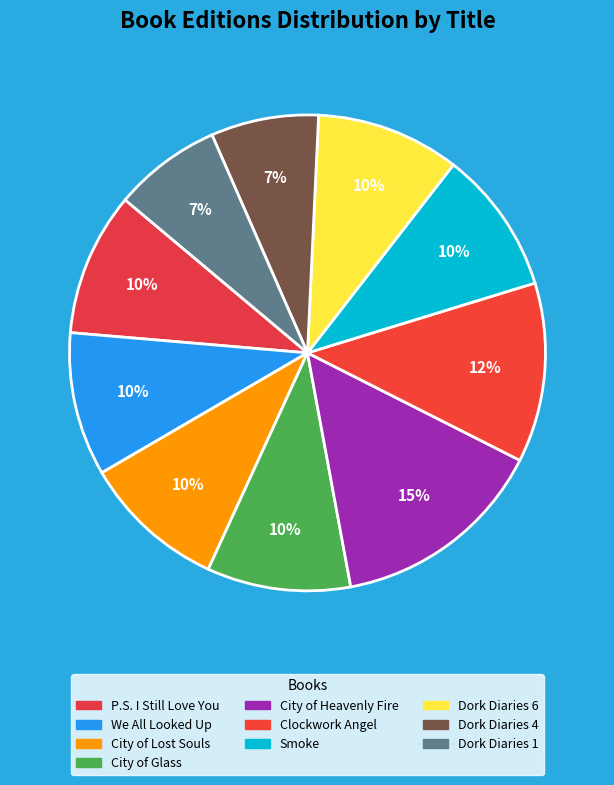

The Dork Diaries 4 slice represents 7% of the pie. True or false?

True